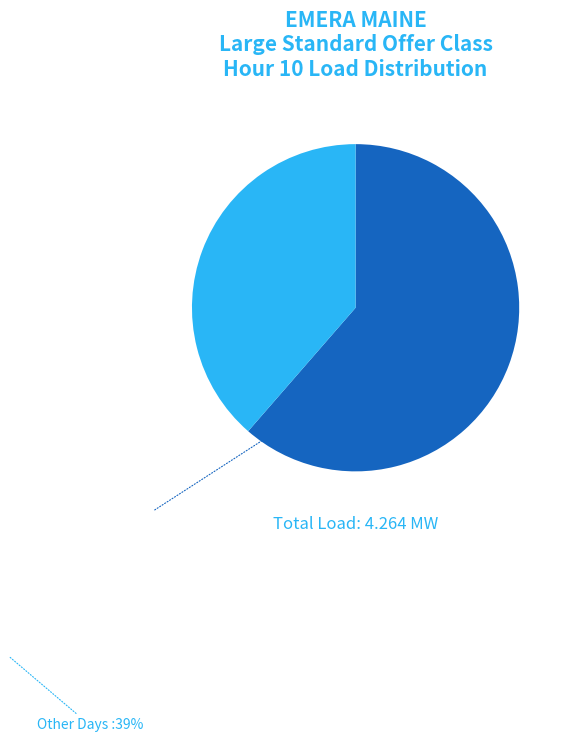

Is there any slice that represents more than half of the pie?

Yes